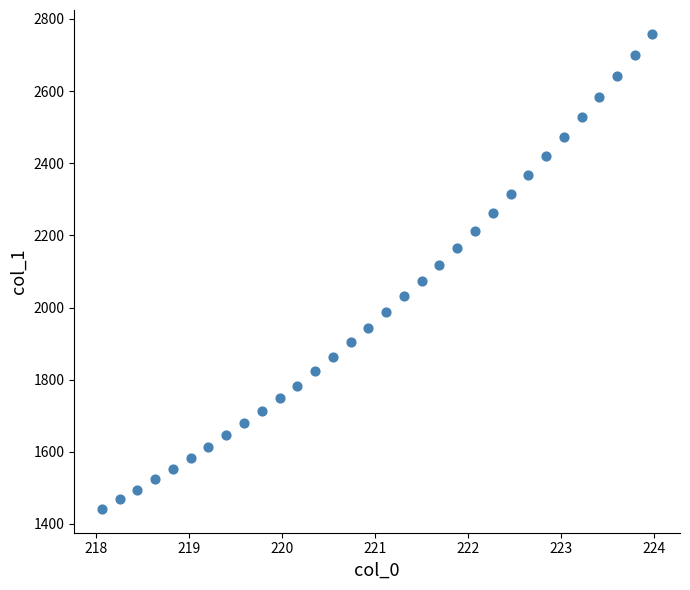

What is the range of Y values (max minus min)?

1317.7